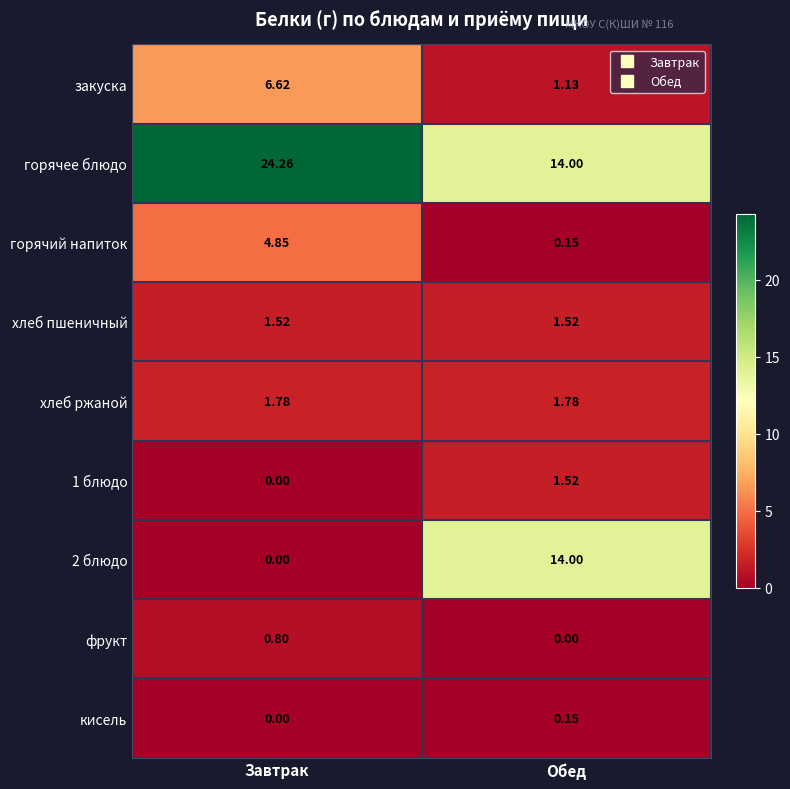

At how many categories does at least one series exceed 10?

2